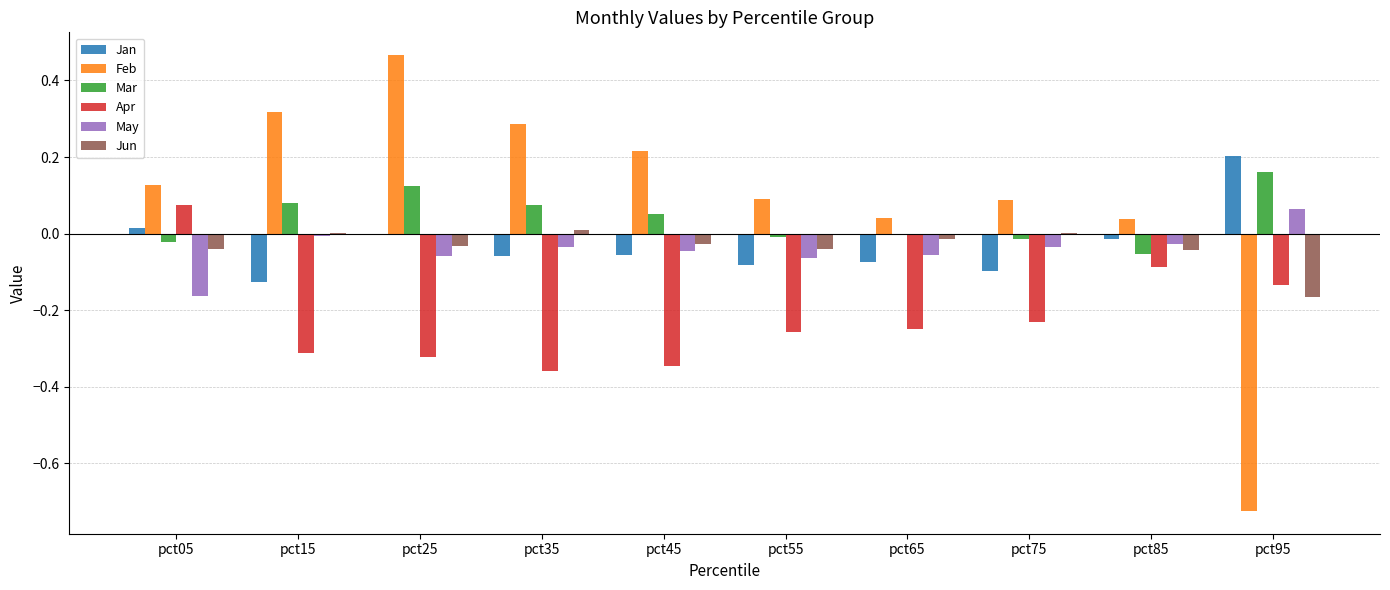

Is the value of Jan at pct25 greater than the value of Feb at pct65?

No